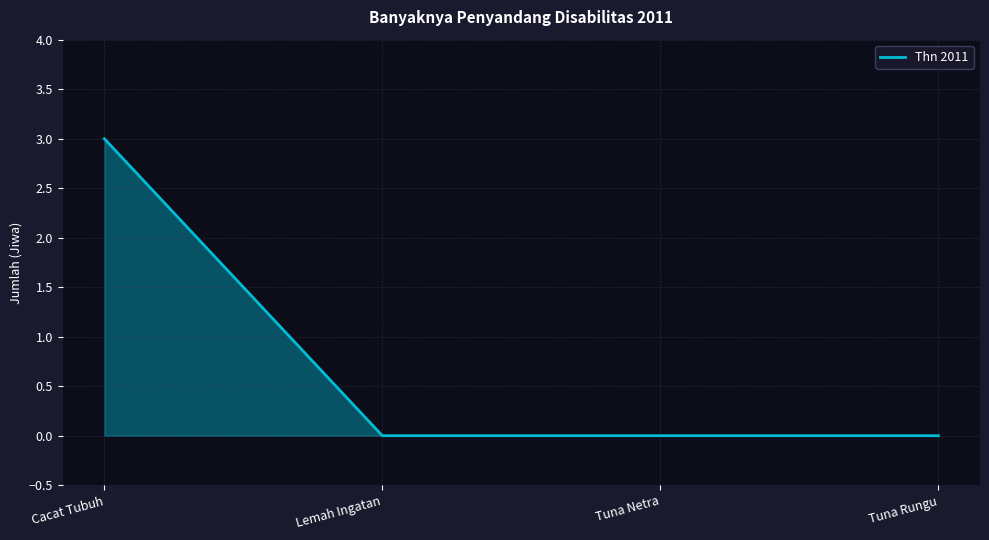

Does the chart display data point markers on the line(s)?

No